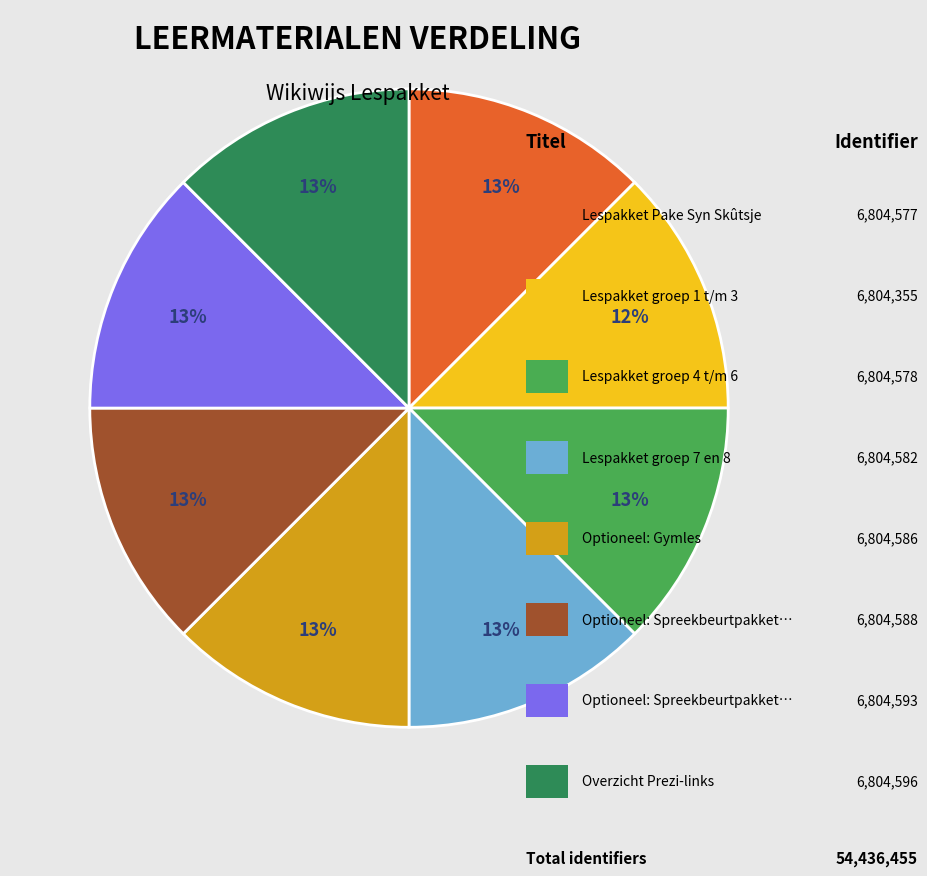

Is there any slice that represents more than half of the pie?

No